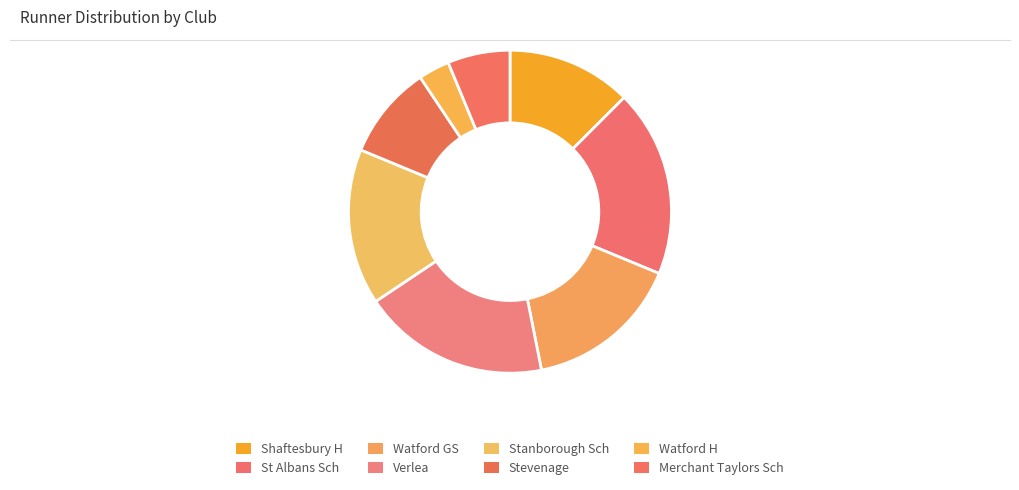

Count the number of slices in the pie.

8